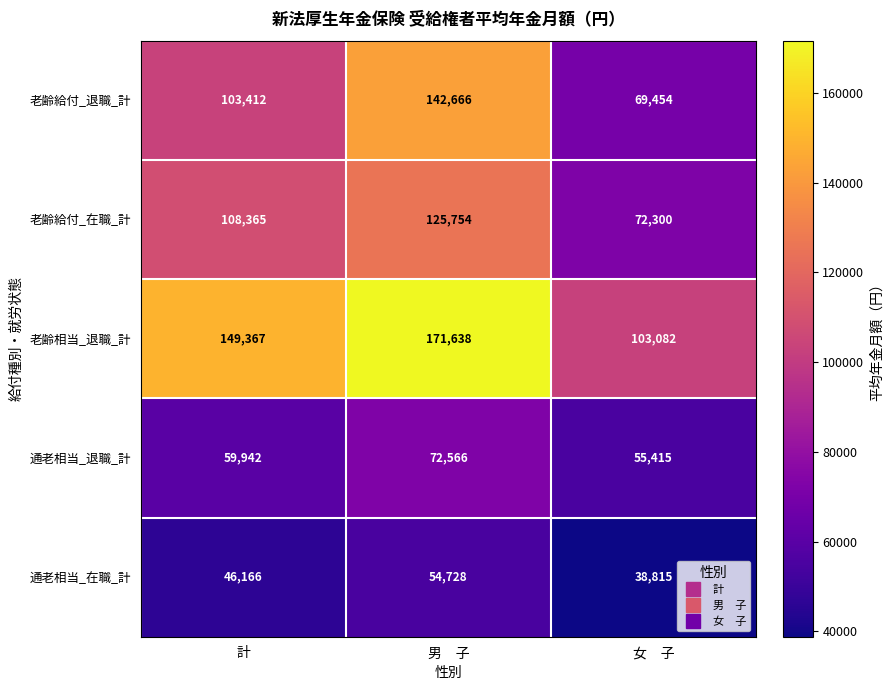

What is the approximate value of 老齢相当_退職_計 at 計, to the nearest 100?

149400